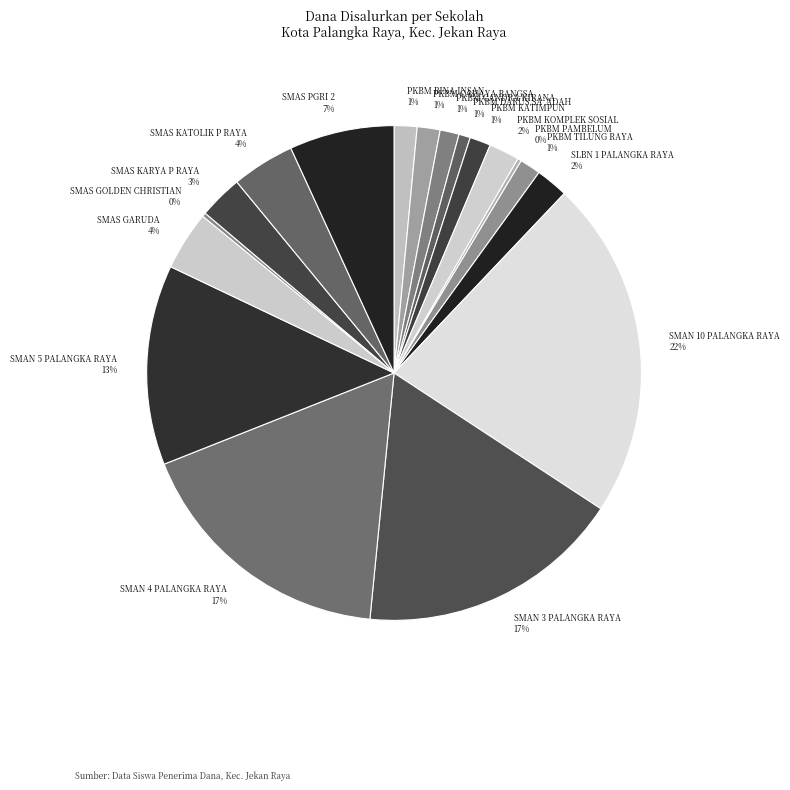

To the nearest percent, what portion does PKBM DARUS SA`ADAH represent?

1%